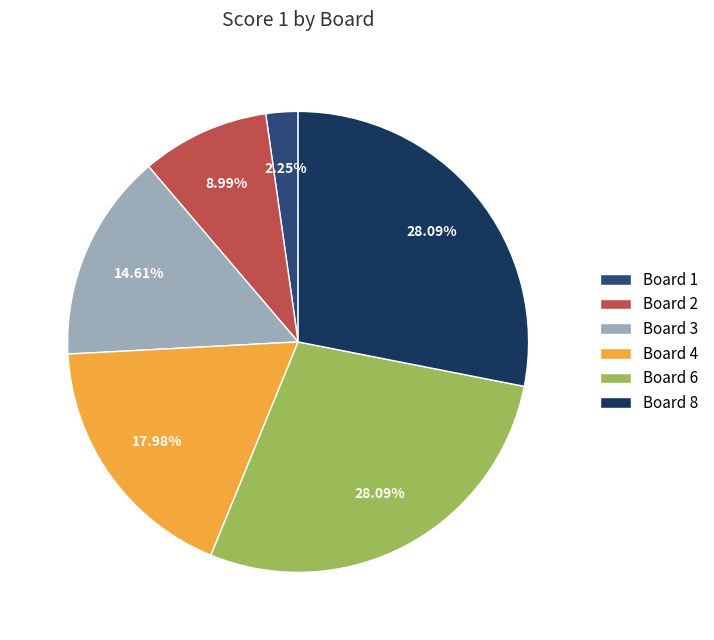

To the nearest percent, what portion does Board 2 represent?

9%